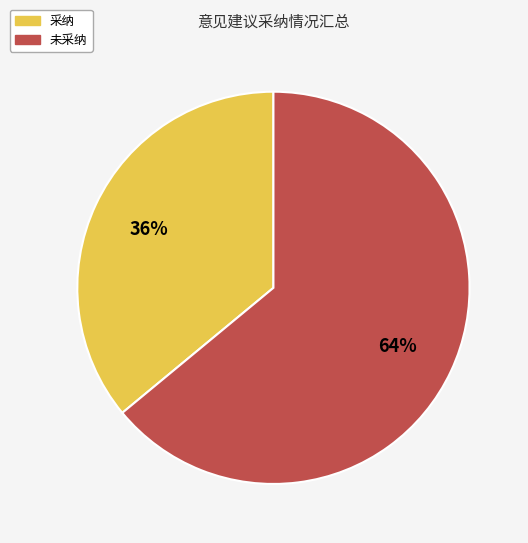

To the nearest percent, what is the average slice percentage?

50%